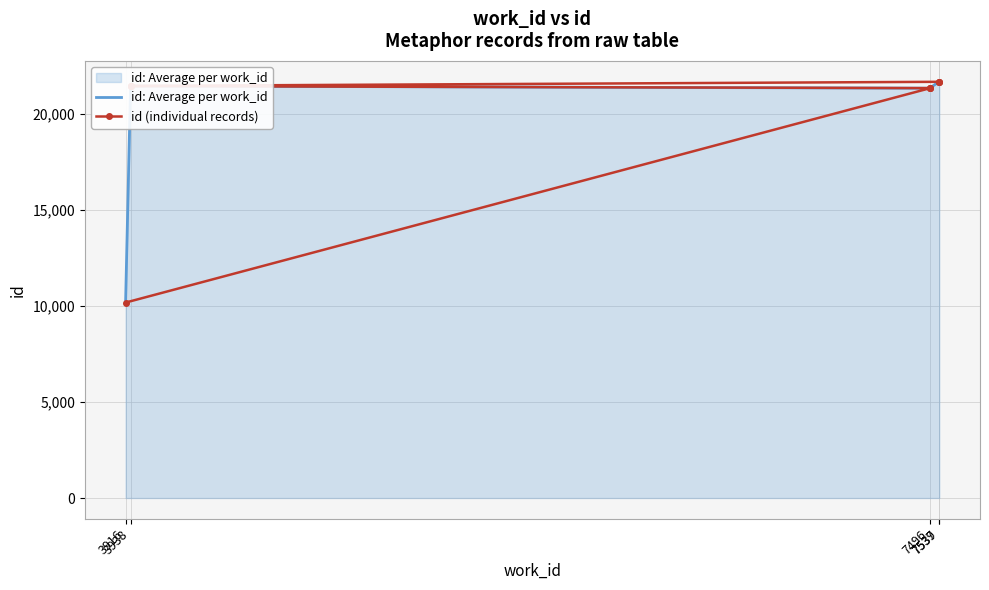

True or false: the data has more than 0 interior local peaks.

False